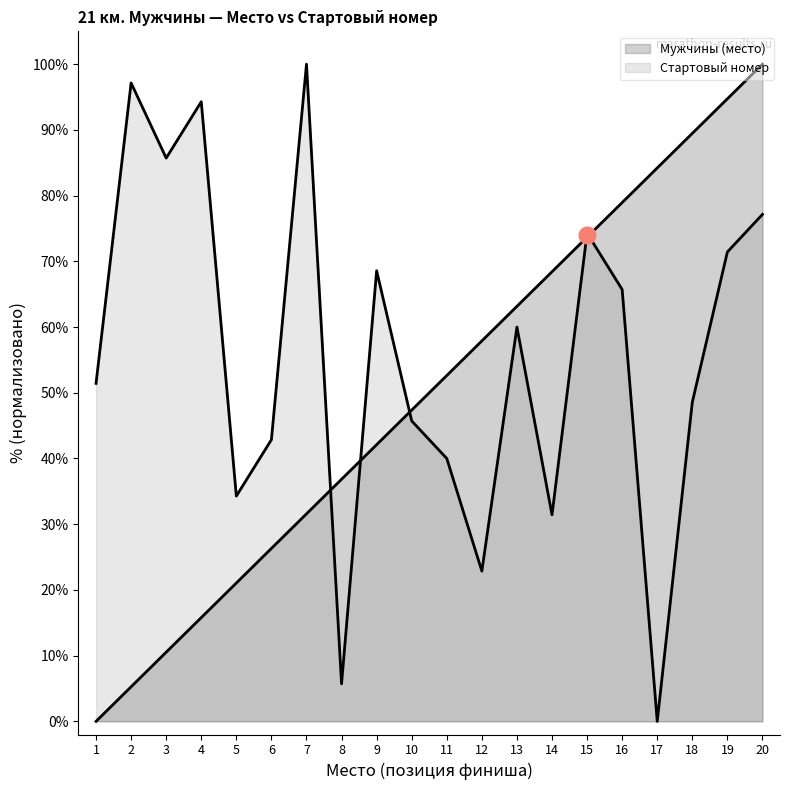

List the series in order of their peak value, highest first.

Мужчины (место), Стартовый номер